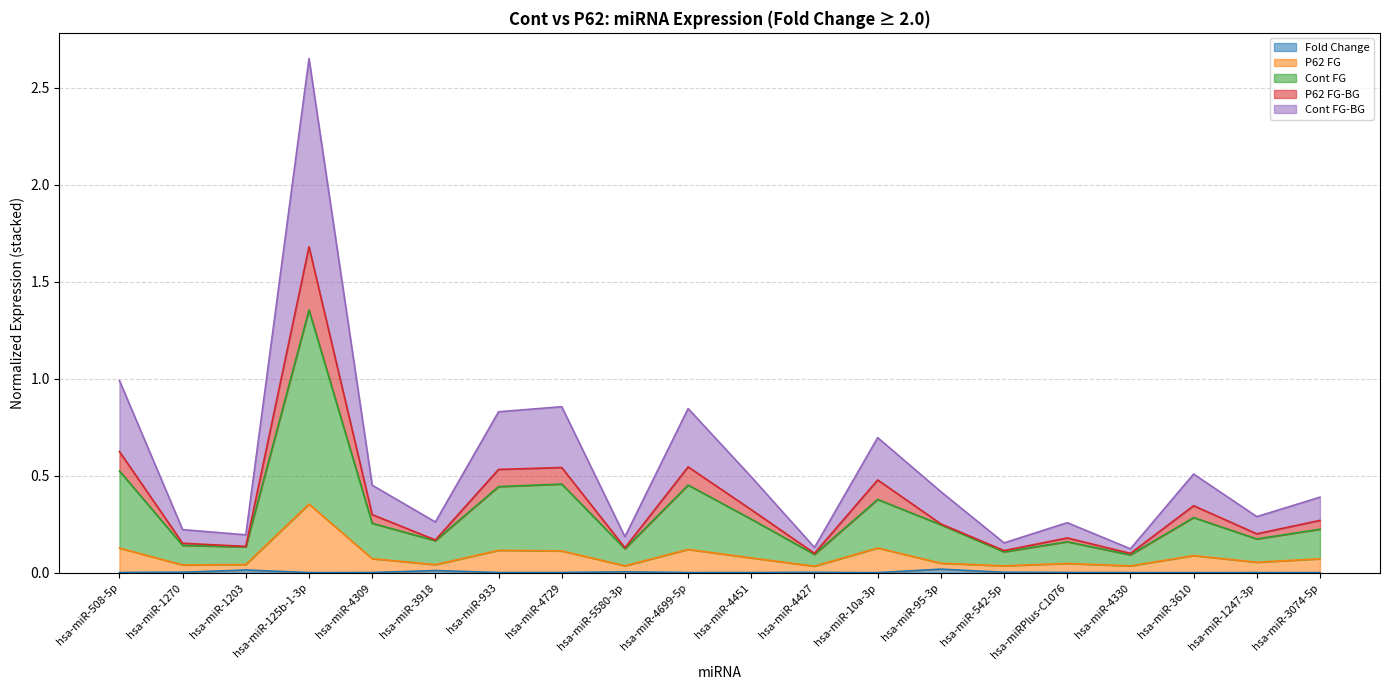

Which category has the highest value across all series?

hsa-miR-125b-1-3p